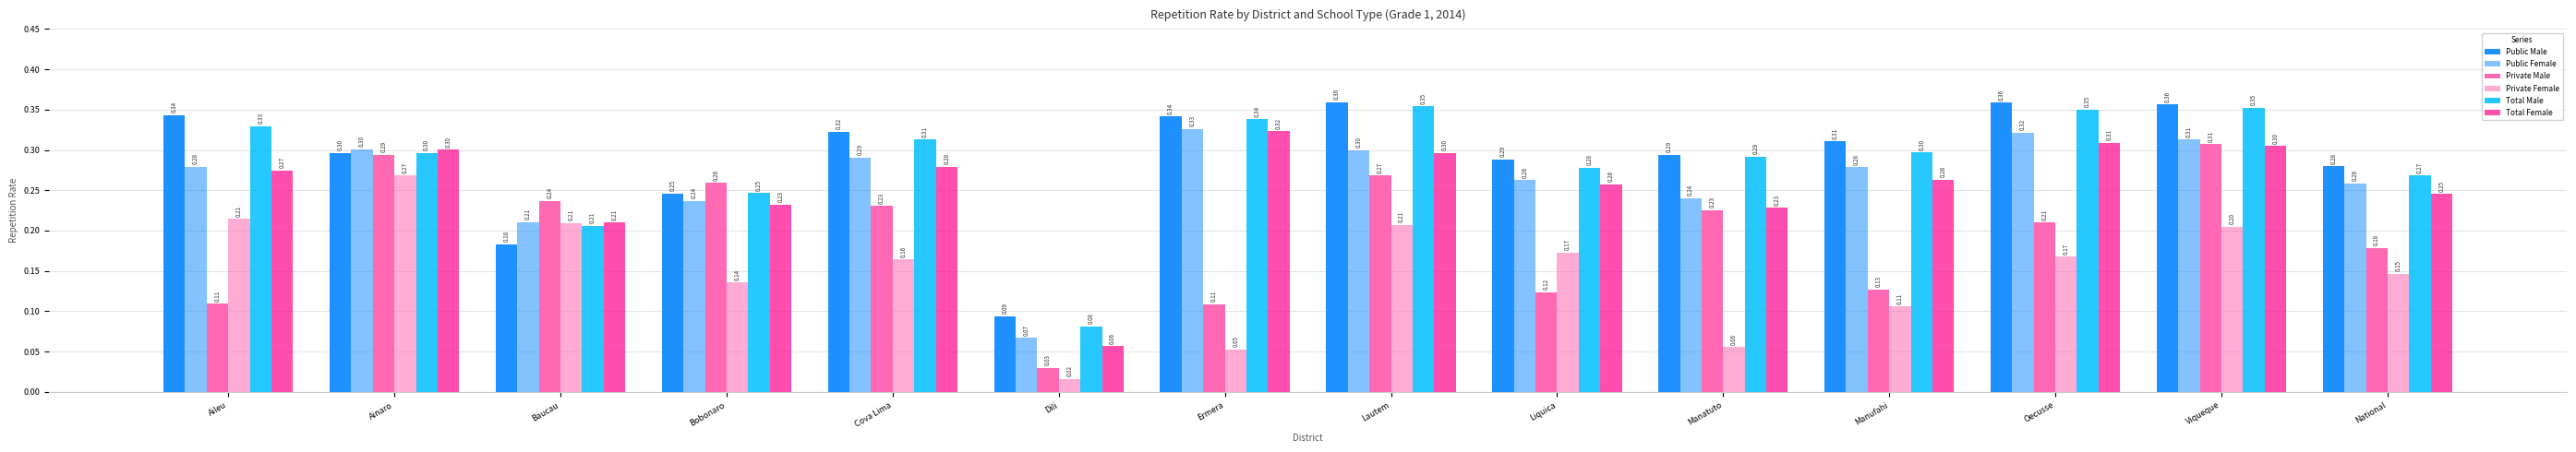

How many Private Male values are between 0 and 1?

14